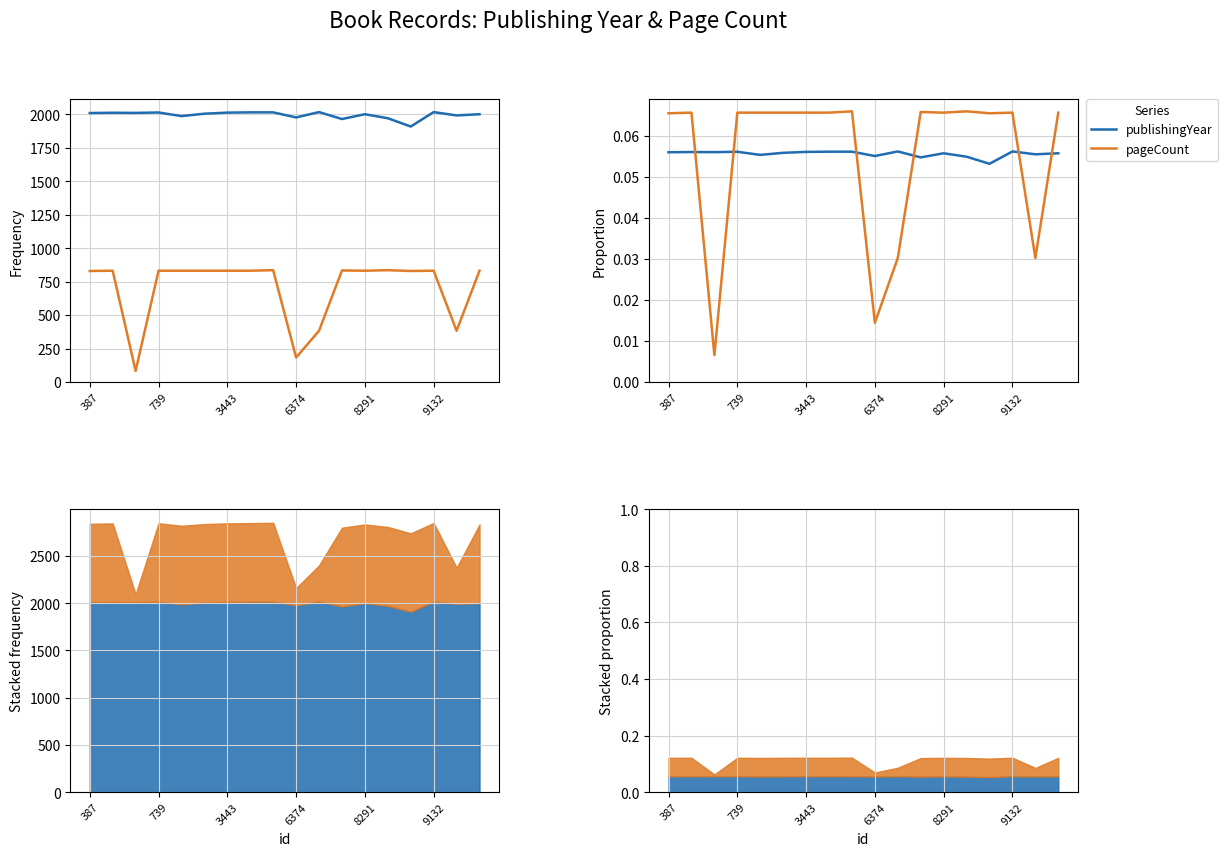

Which series has the largest total across all categories?

publishingYear